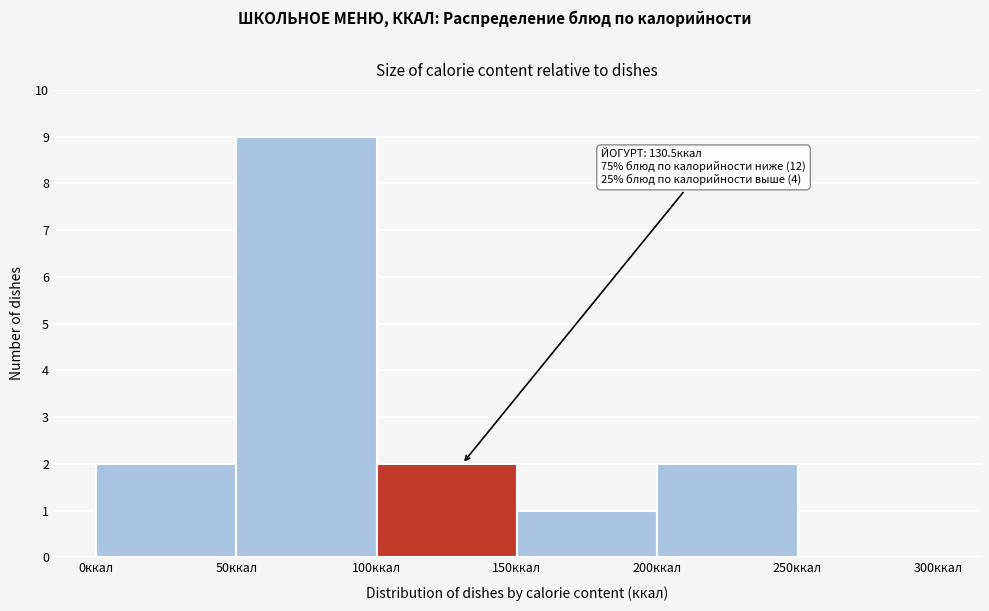

Which range on the x-axis has the tallest bar?

50 to 100